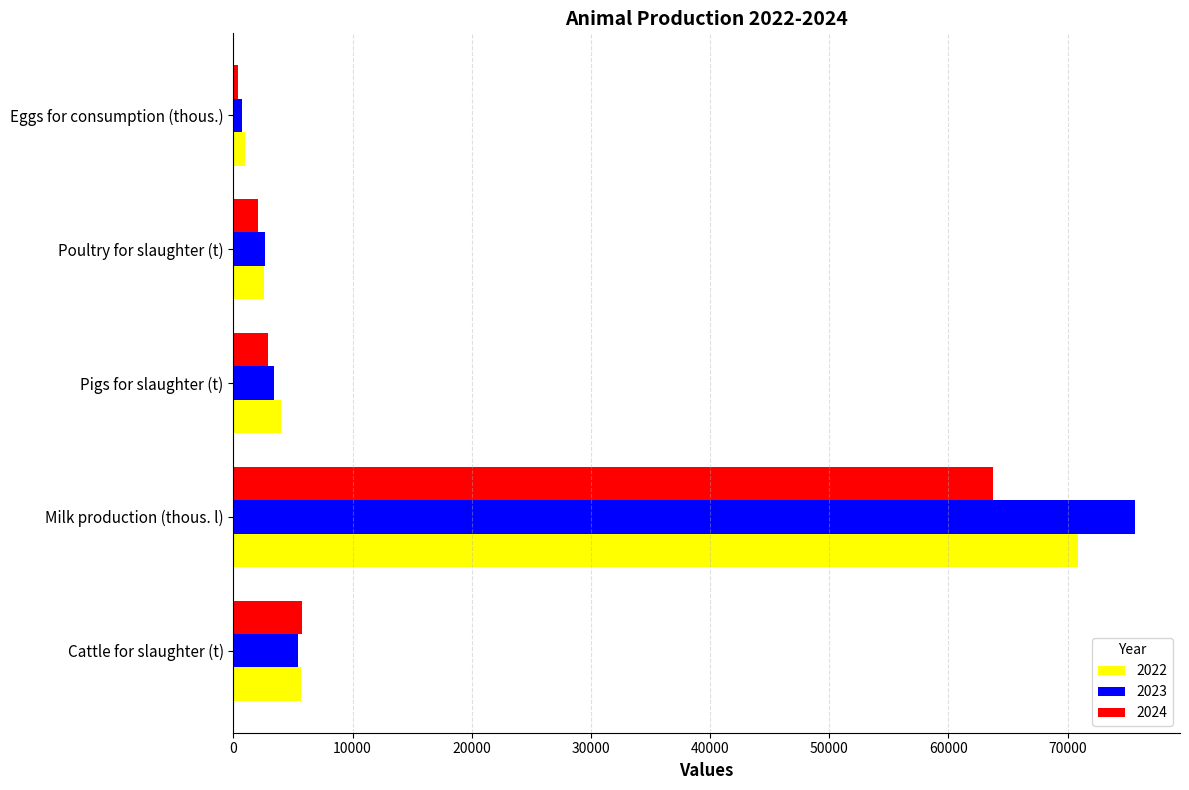

What is the difference between the second highest and second lowest values in the 2023 series?

2773.9